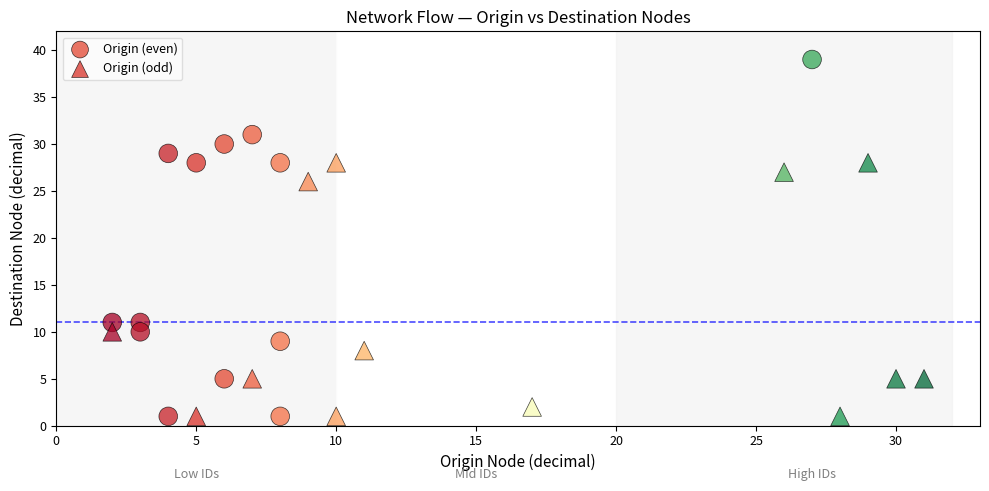

Which series has the widest spread of Y values?

Origin (even)